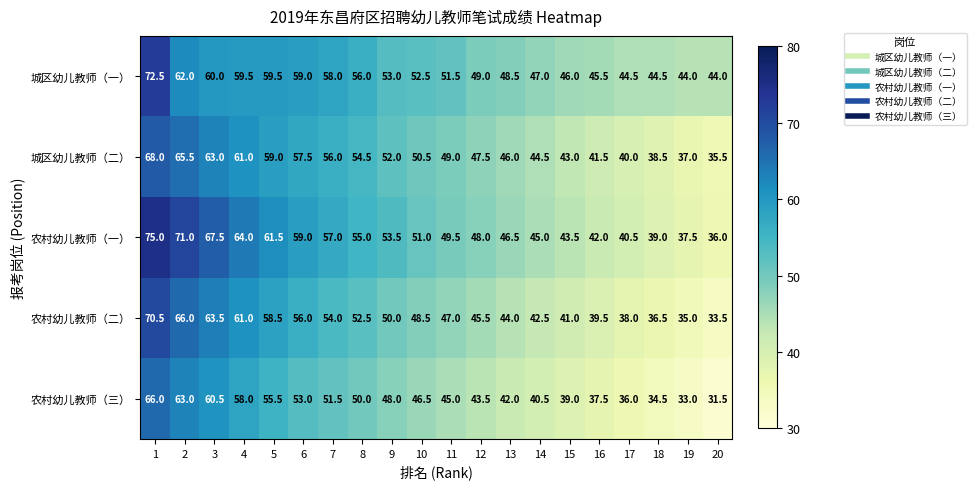

The value of 农村幼儿教师（一） at 20 is 53.8. True or false?

False